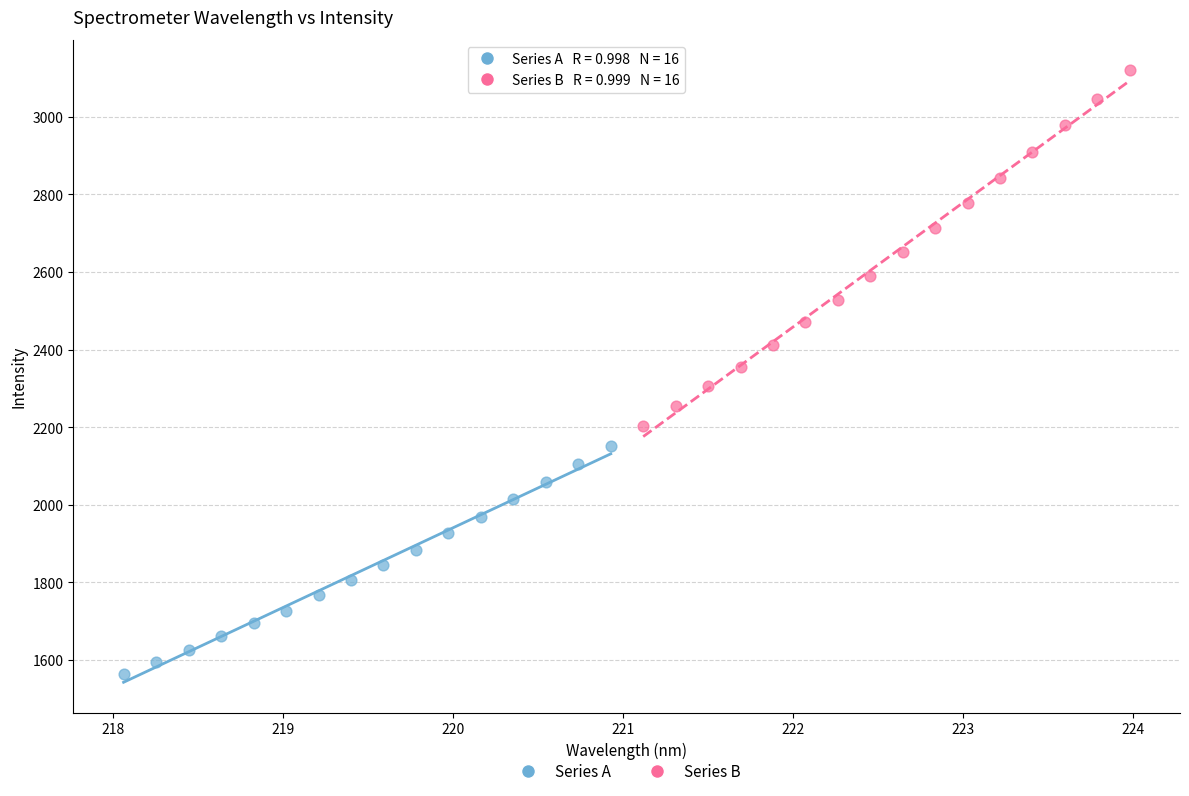

Which series has the largest Y range (max minus min)?

Series B